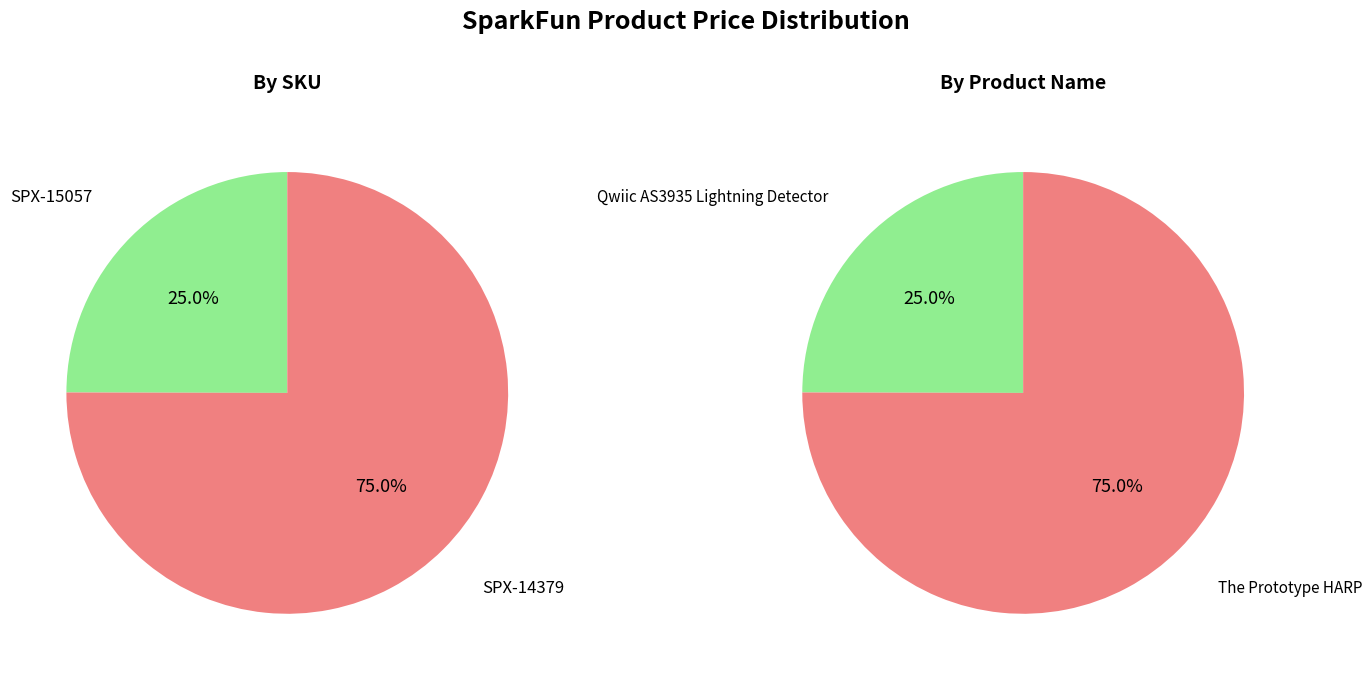

To the nearest percent, what is the difference between the SPX-15057 and SPX-14379 slice percentages?

50%